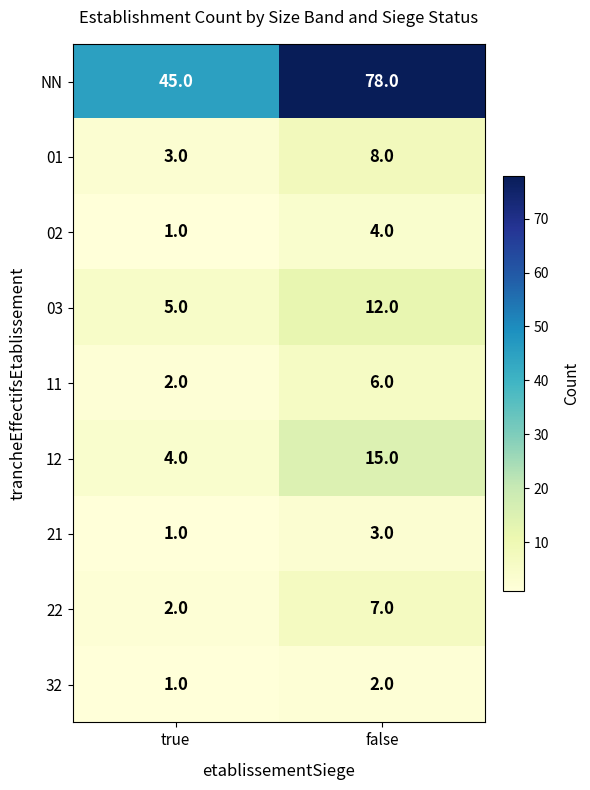

What is the difference between the 01 values at true and false?

5